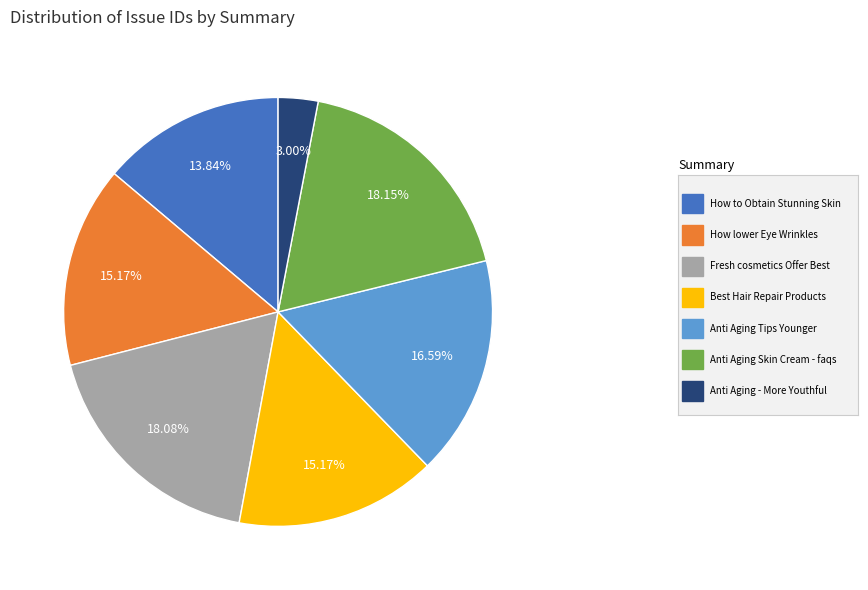

Is there a majority slice in this chart?

No